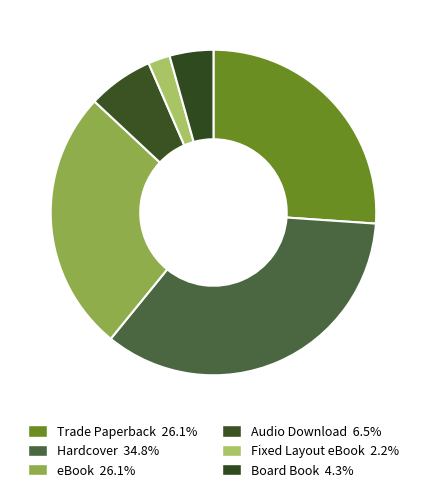

What percentage do eBook and Trade Paperback together represent?

52.2%